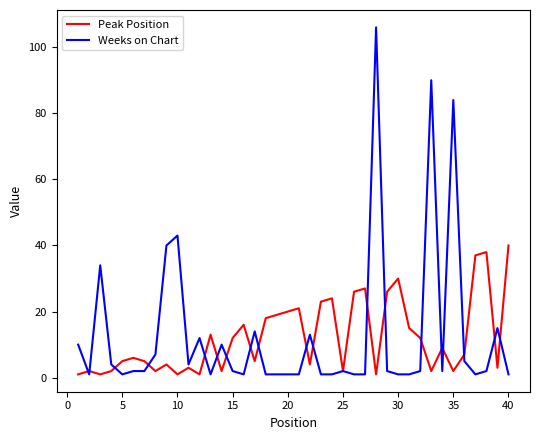

What is the maximum value shown in the chart?

106